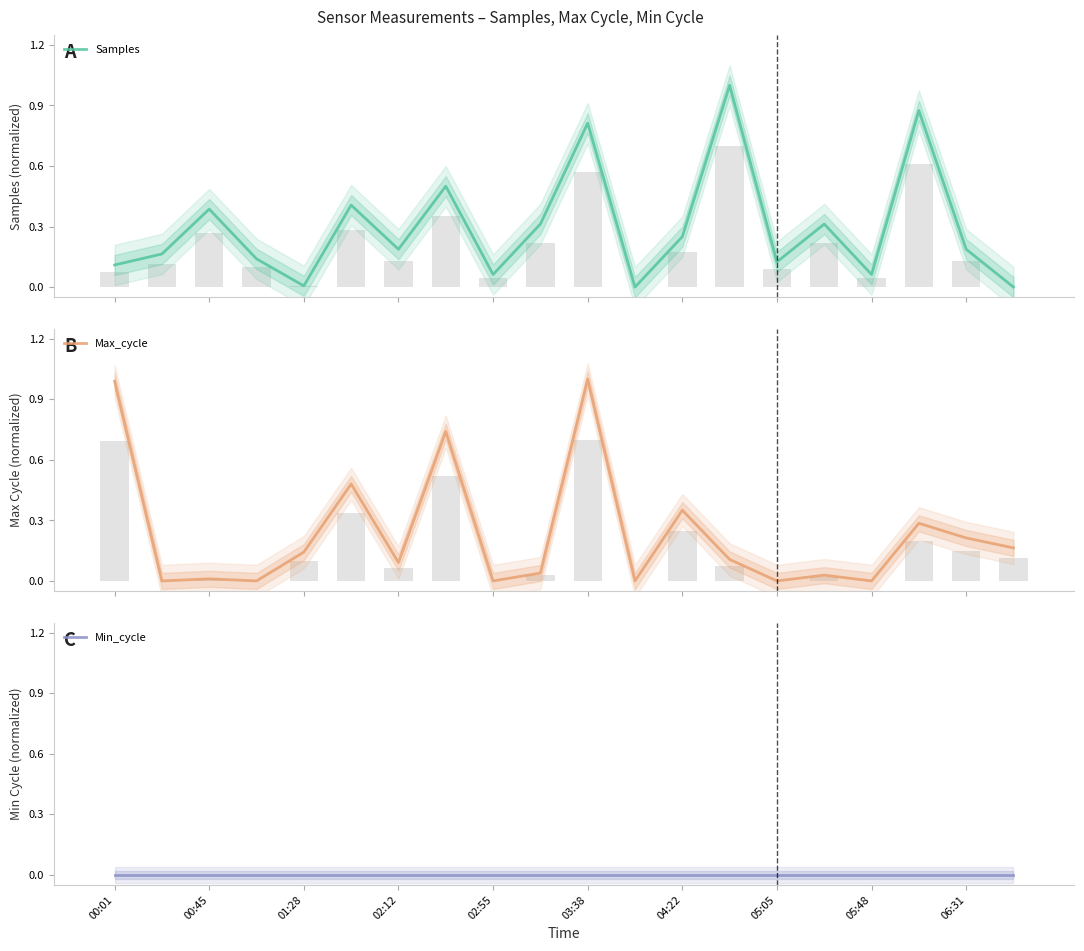

The Samples series shows 1.0 at 13. True or false?

True